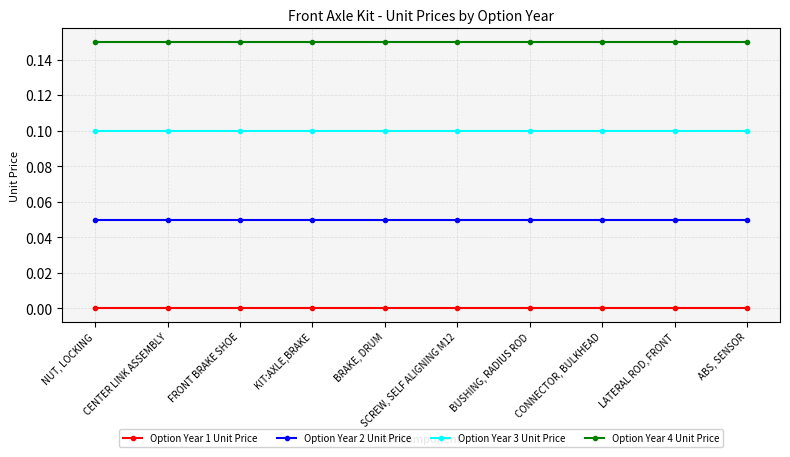

Which series has the largest total across all categories?

Option Year 4 Unit Price